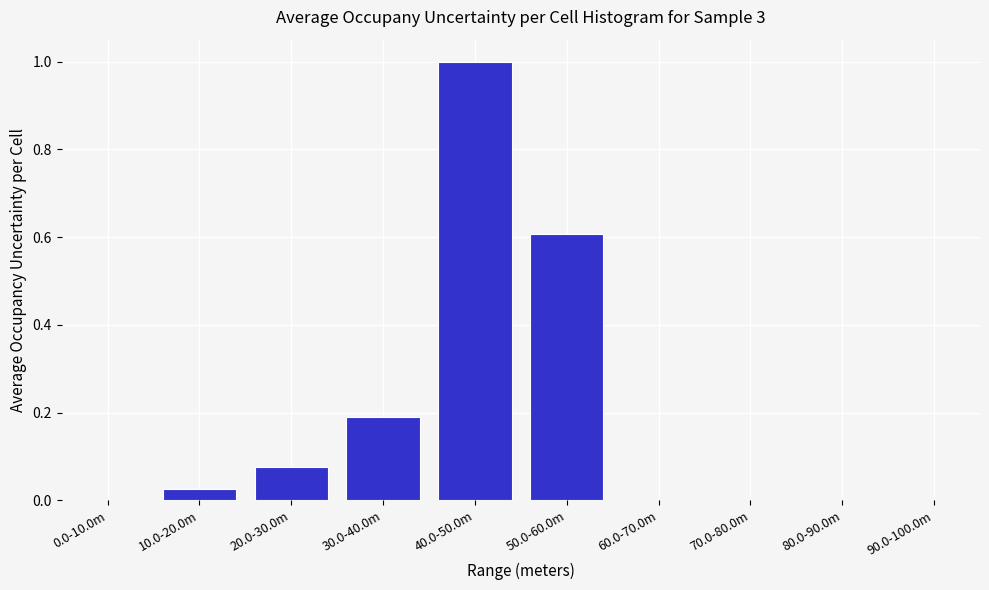

What is the change in value from 40.0-50.0m to 60.0-70.0m?

-1.0